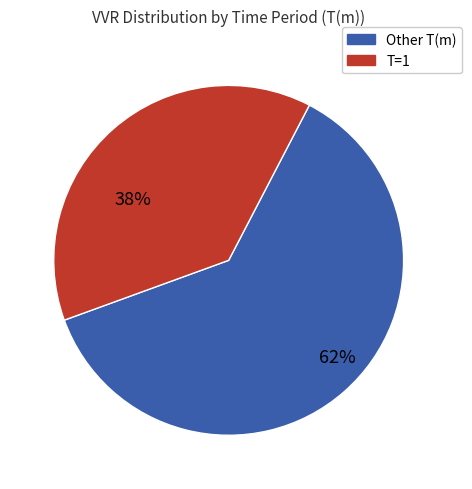

To the nearest percent, what is the average slice percentage?

50%